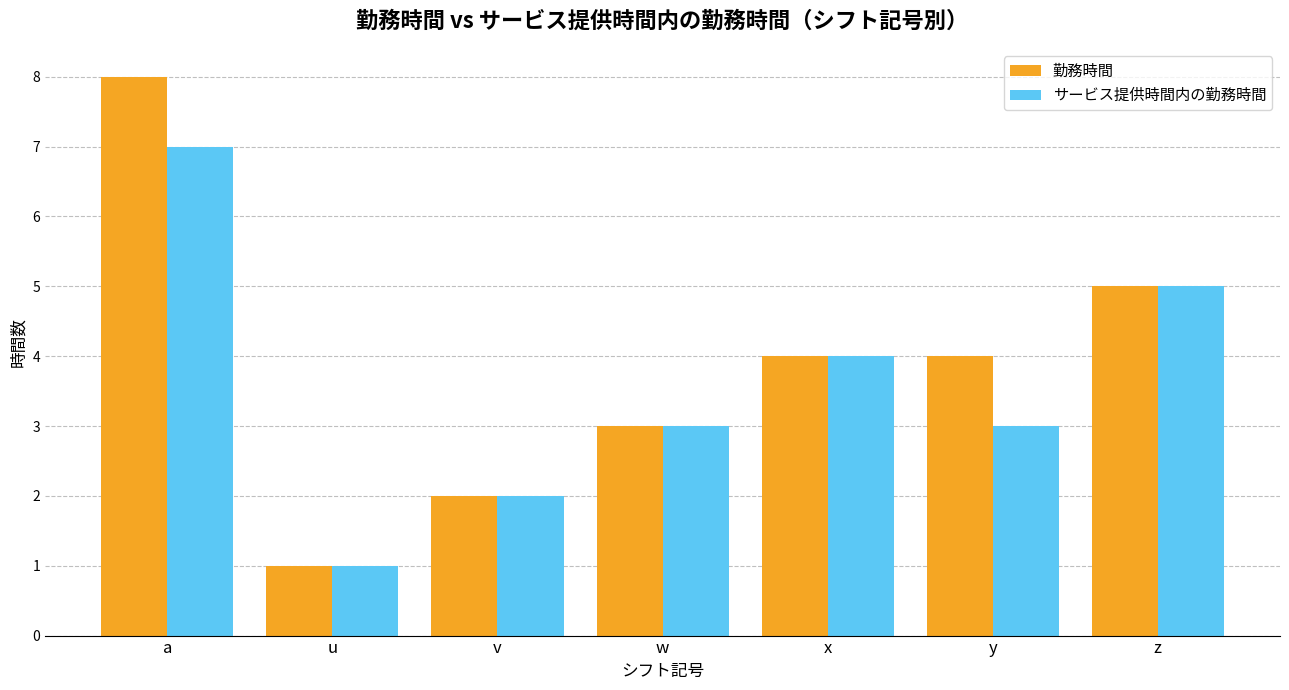

Which series changed the most between a and u?

勤務時間